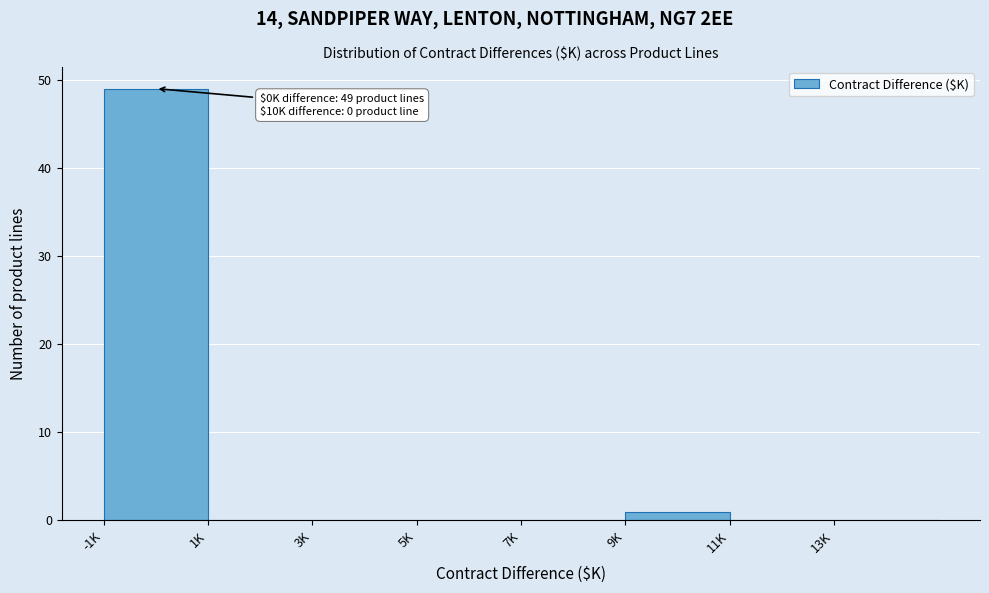

Reading left to right, list all the values displayed in this chart.

-1K=49	1K=0	3K=0	5K=0	7K=0	9K=1	11K=0	13K=0